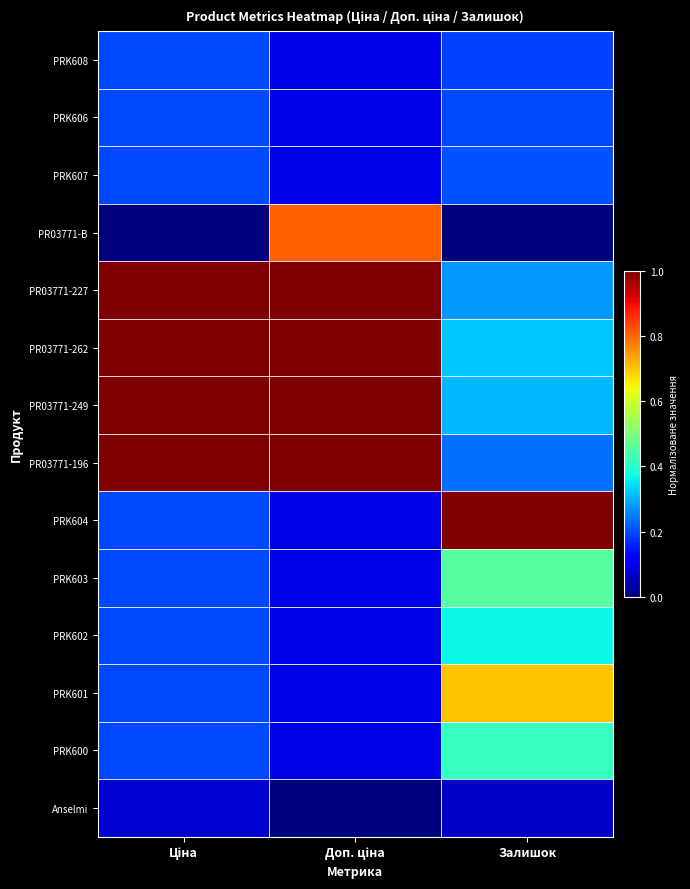

Between Залишок and Ціна, which is larger?

Ціна